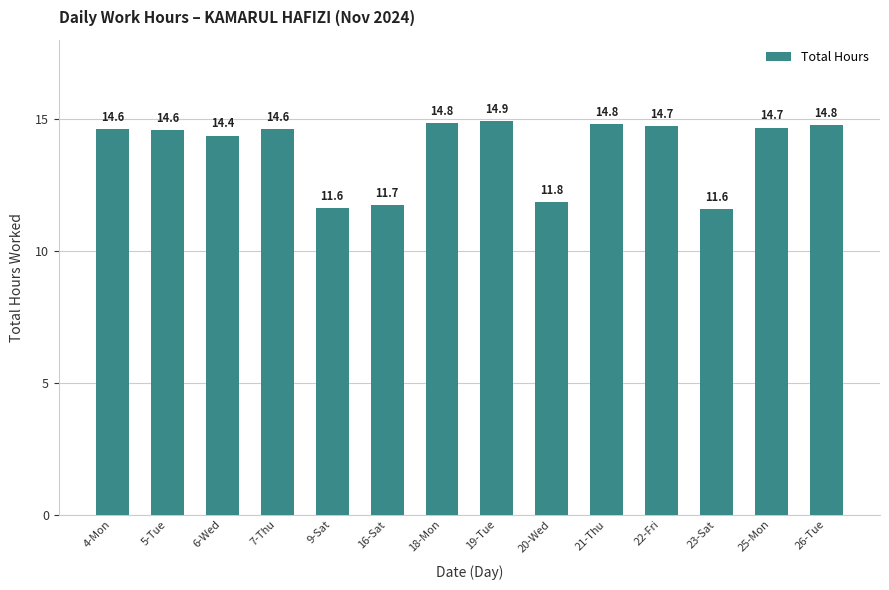

What is the maximum value shown in the chart?

14.9